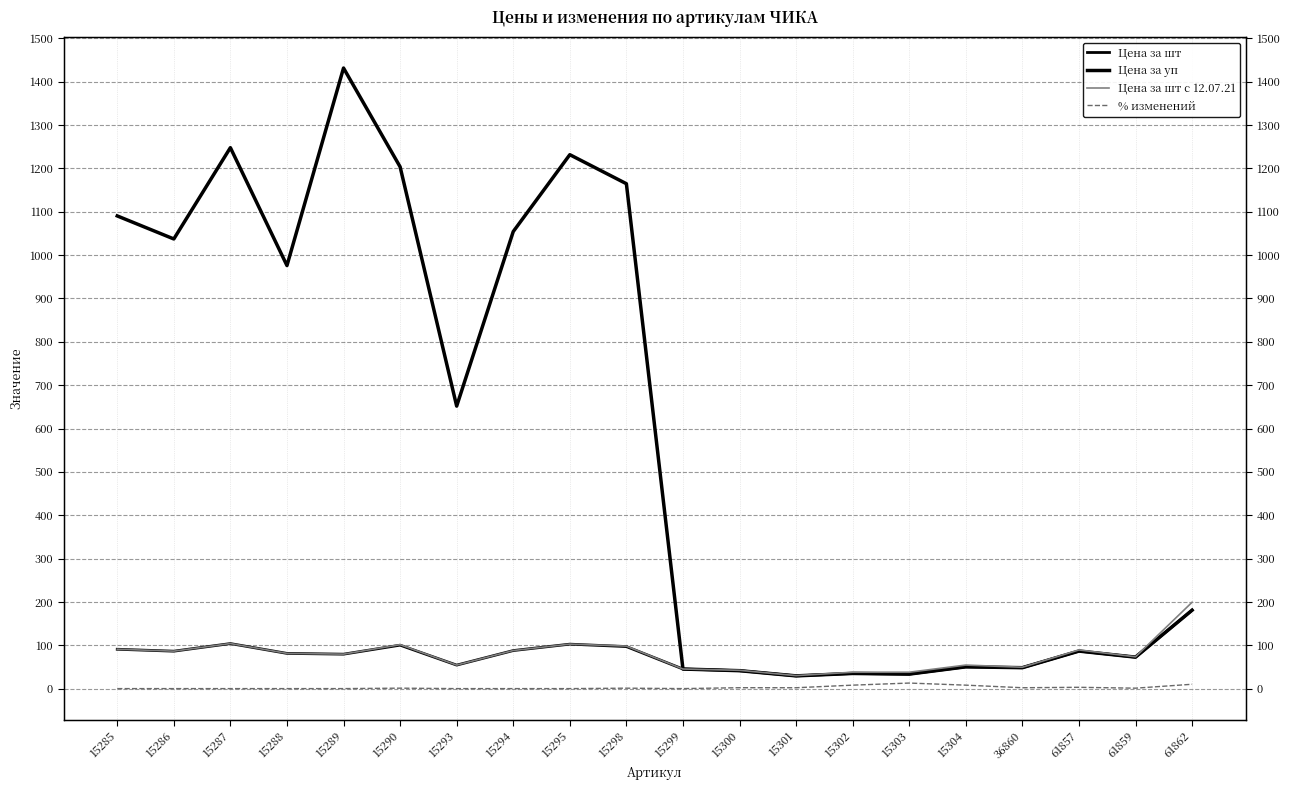

In Цена за шт с 12.07.21, how many points are lower than both neighbors (excluding endpoints)?

6